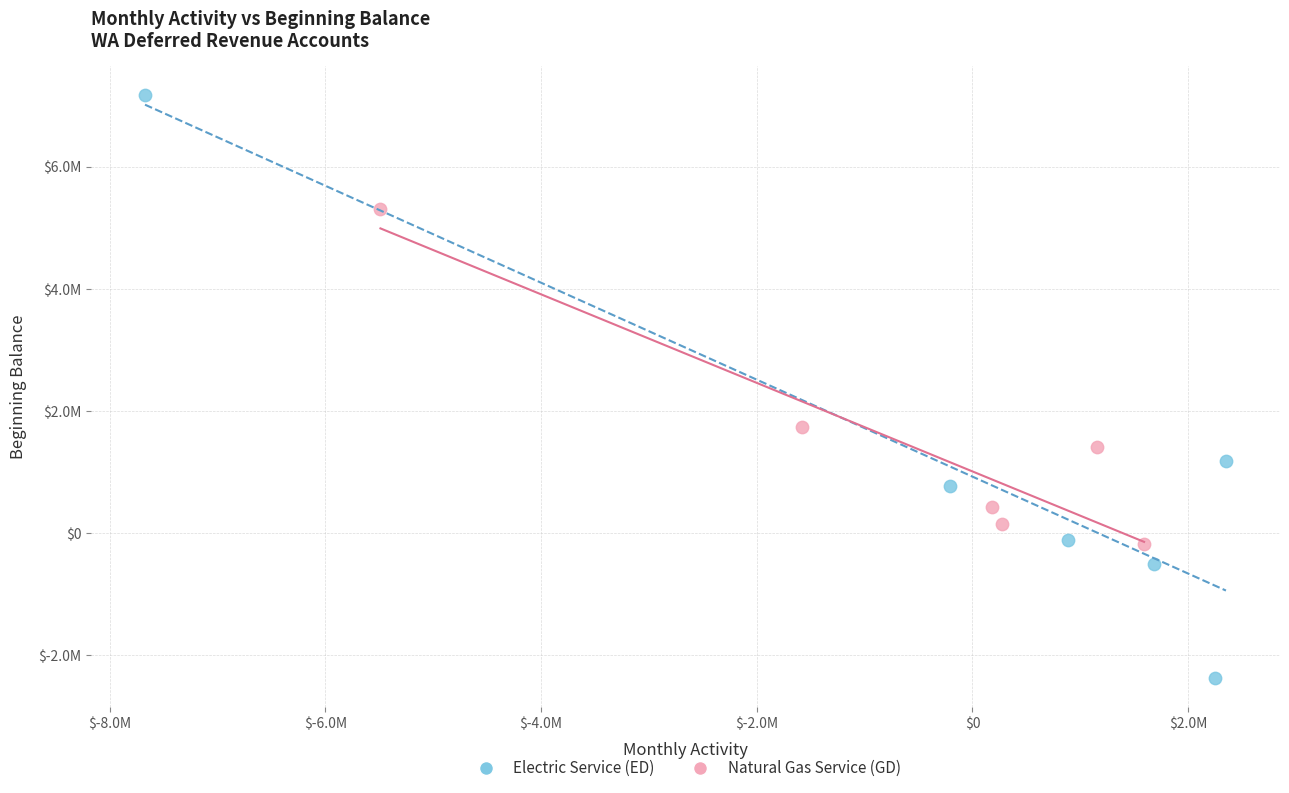

Which series reaches the maximum Y coordinate?

Electric Service (ED)